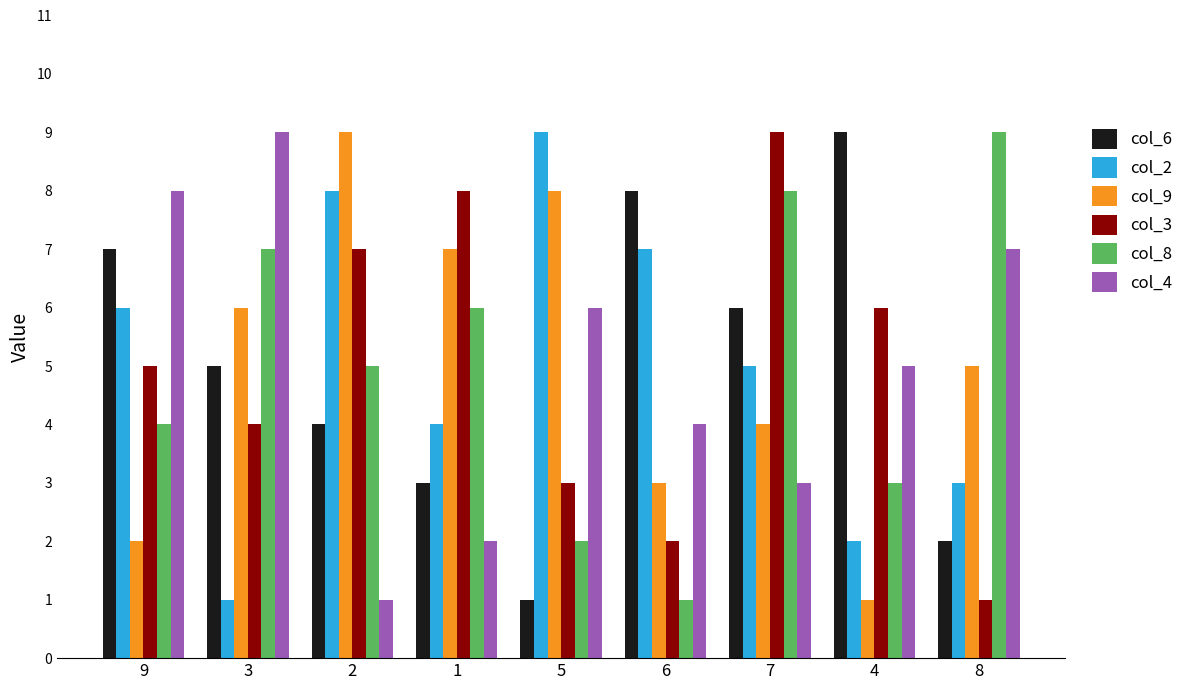

At how many categories does at least one series exceed 2?

9